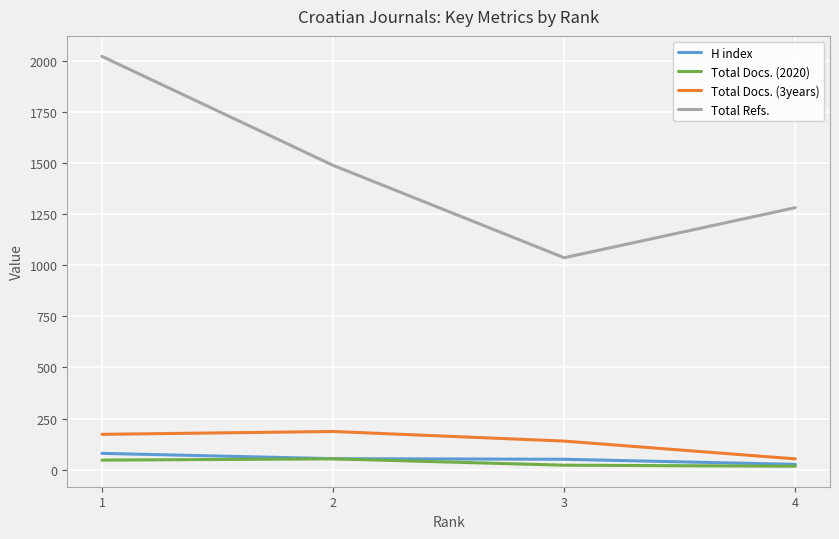

Rank the series by their maximum value, from lowest to highest.

Total Docs. (2020), H index, Total Docs. (3years), Total Refs.